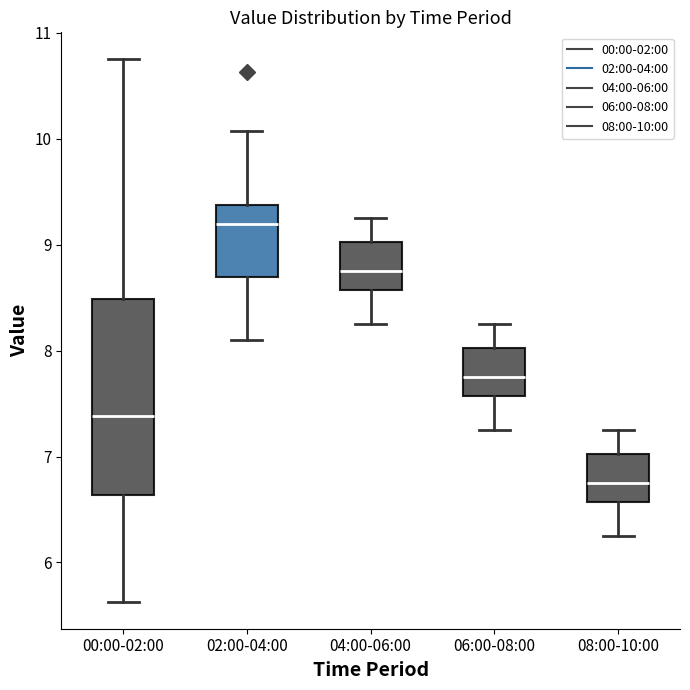

Which box is the tallest, from its lower edge to its upper edge?

00:00-02:00